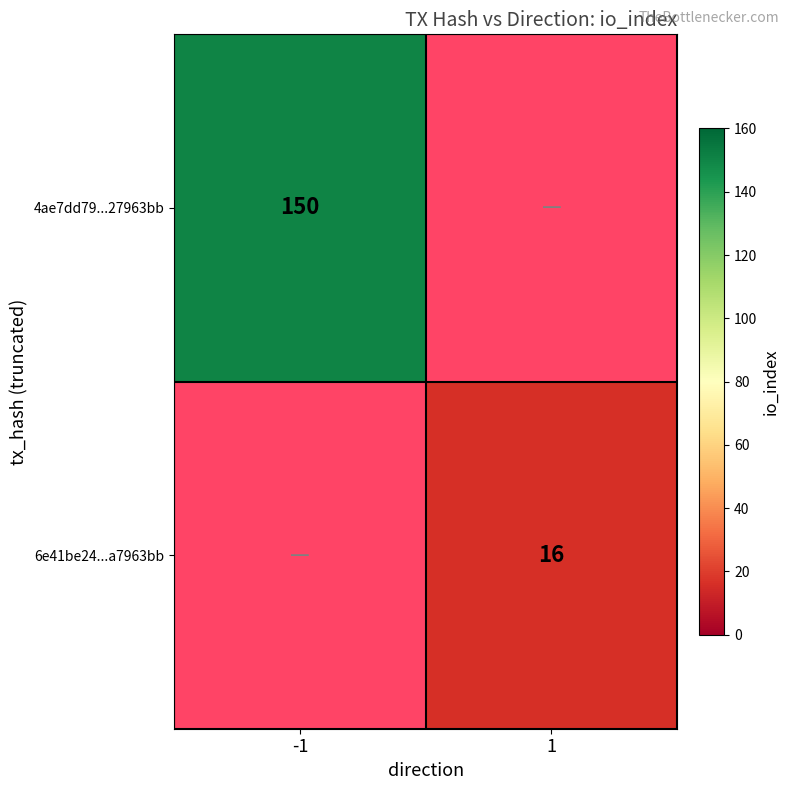

Which series has the largest range (max minus min)?

4ae7dd79...27963bb